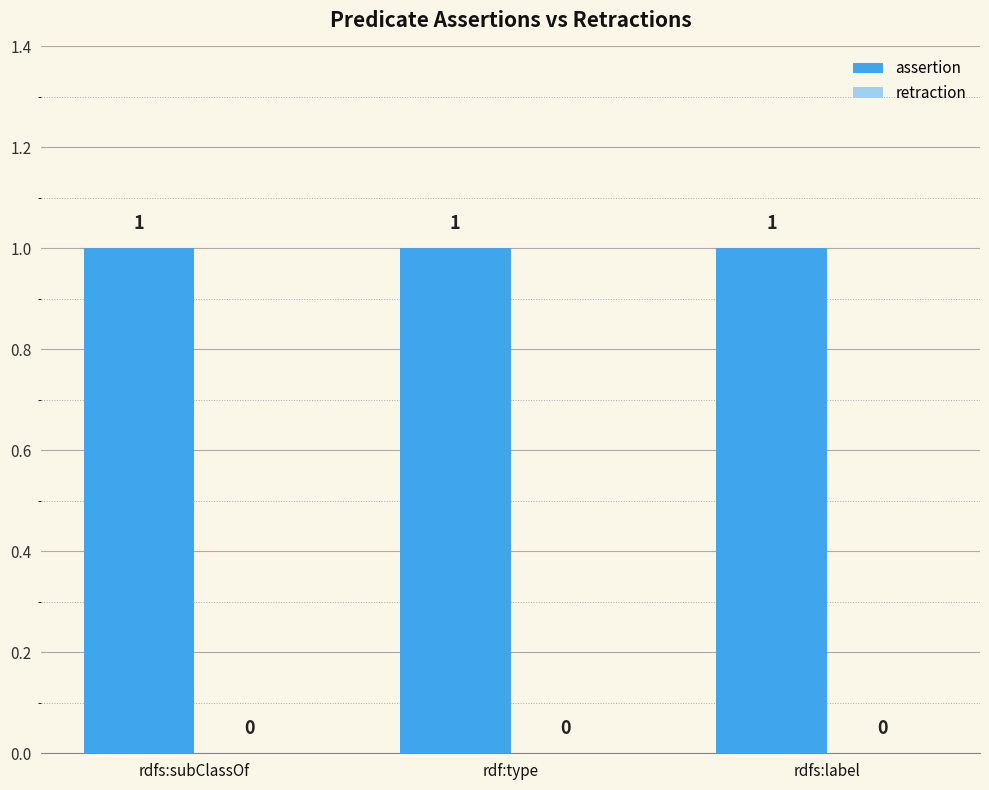

What is the label of the 3rd bar from the right?

rdfs:subClassOf